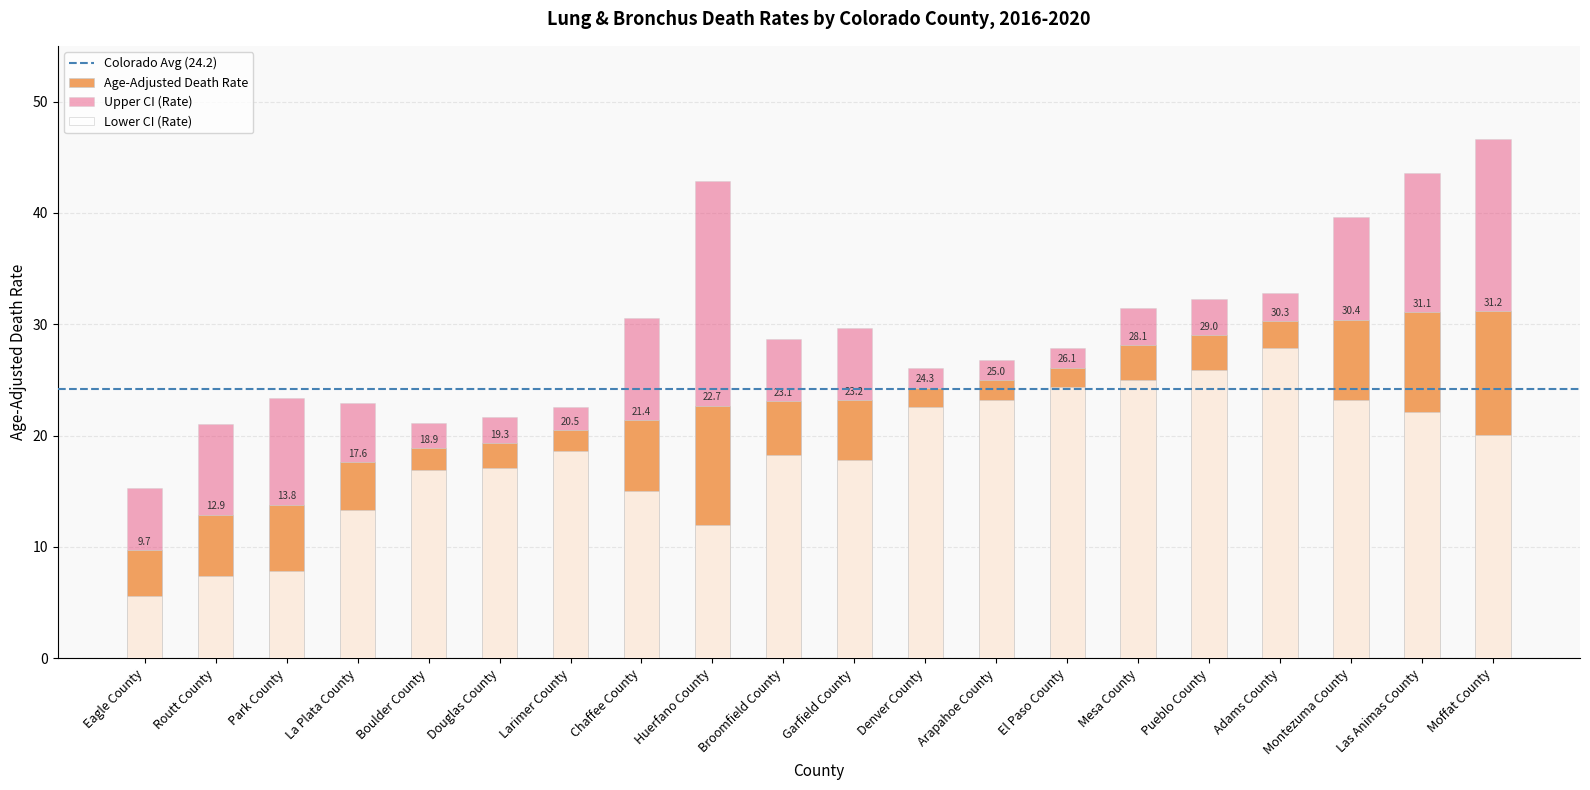

What is the label of the 18th bar from the right?

Park County